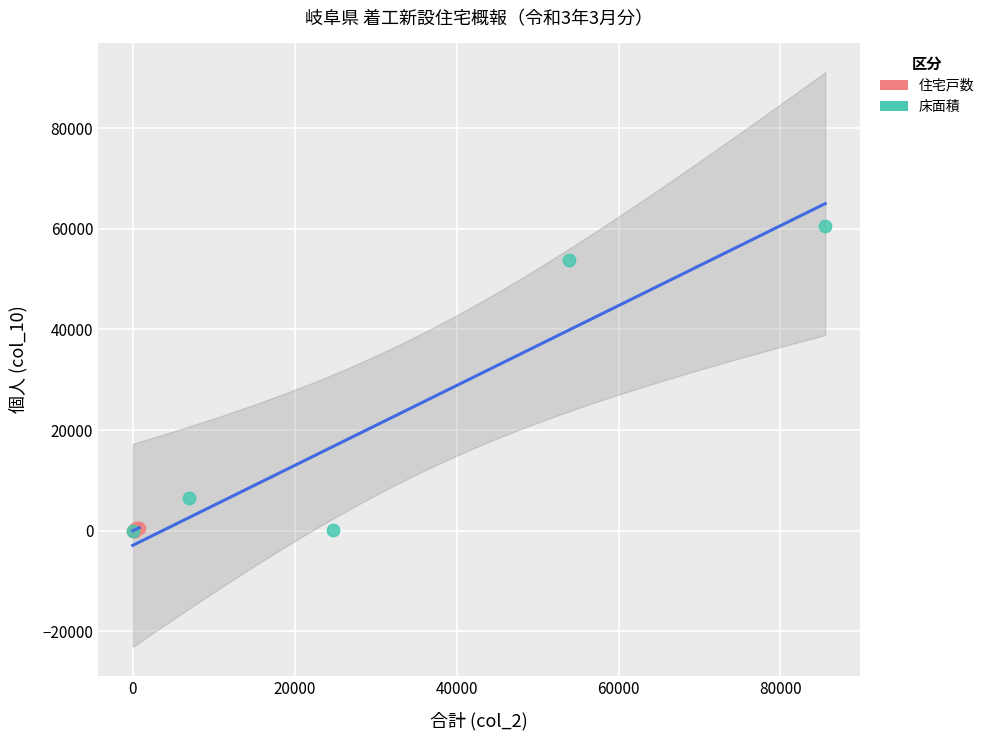

Which series contains the highest Y value?

床面積